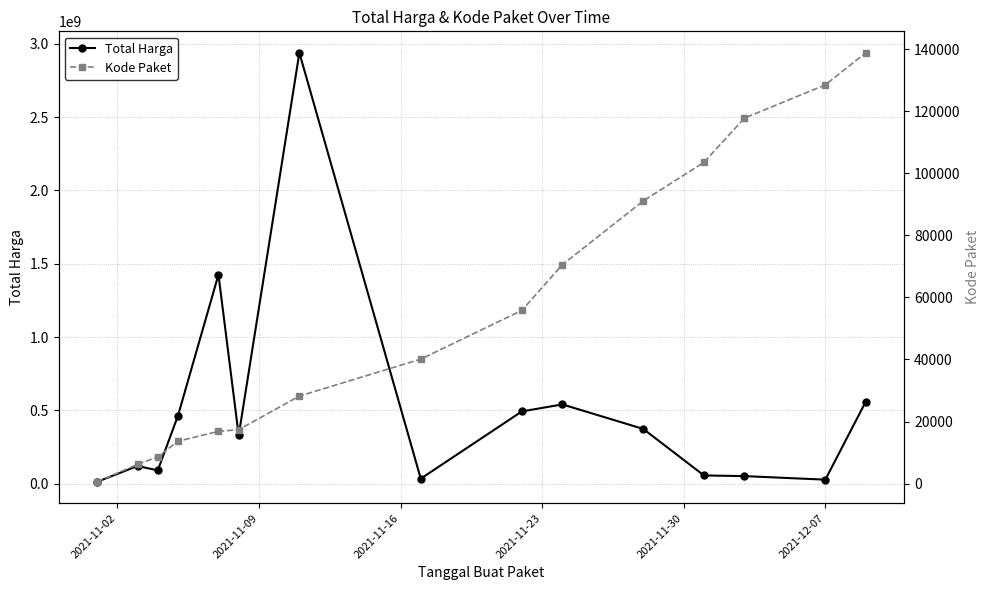

Reading right to left, extract all data points from this chart.

Total Harga: 559971000.0	27412000.0	51601000.0	56152800.0	373404000.0	540634200.0	493000000.0	34292000.0	2938963240.0	329124000.0	1425867900.0	464002100.0	90672075.0	120613270.0	12787500.0
Kode Paket: 138846.5	128516.0	117783.0	103541.0	91101.0	70542.0	55826.0	40112.0	28195.7	17376.4	16823.0	13652.0	8611.2	6182.0	569.5